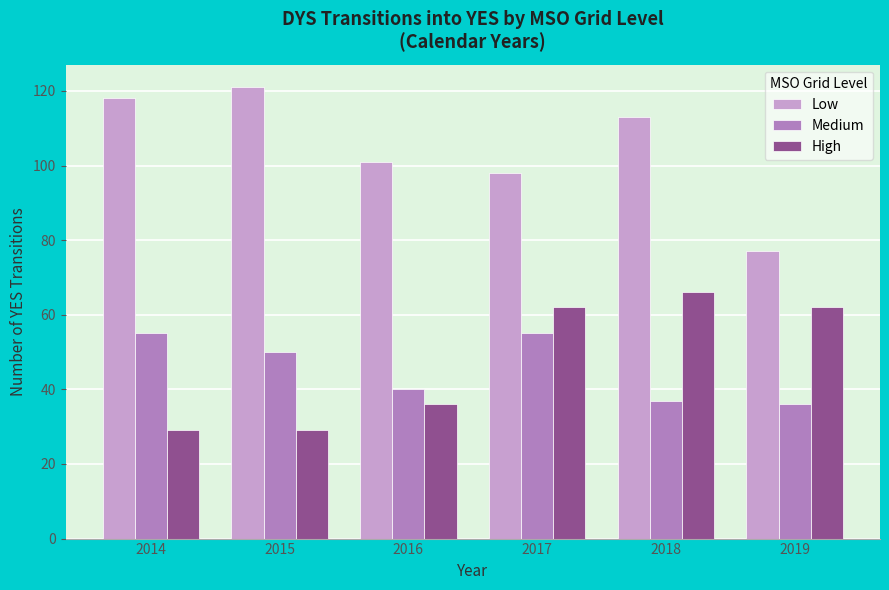

Which series has the largest total across all categories?

Low